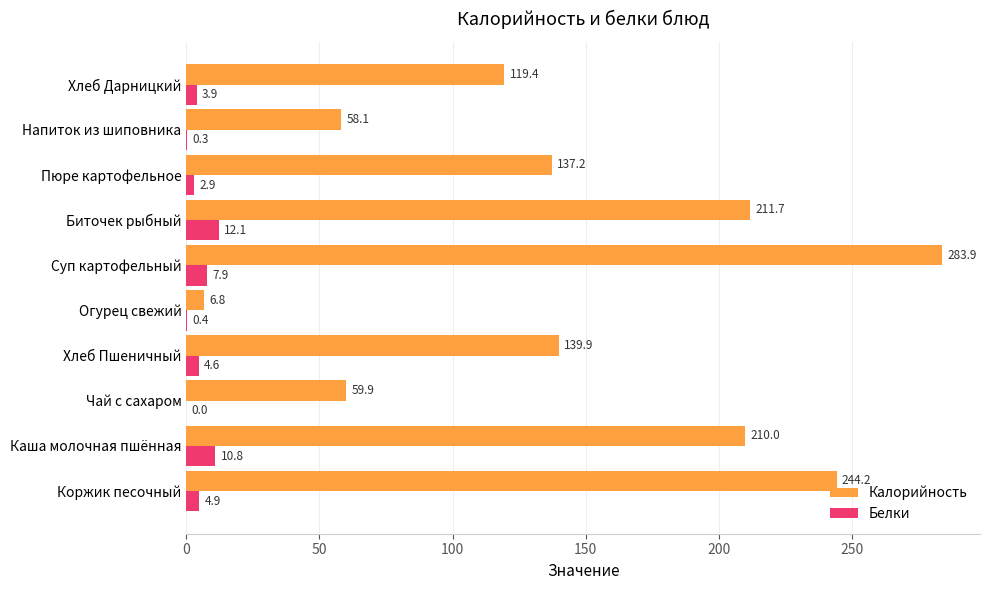

What is the sum of all Калорийность values?

1471.1